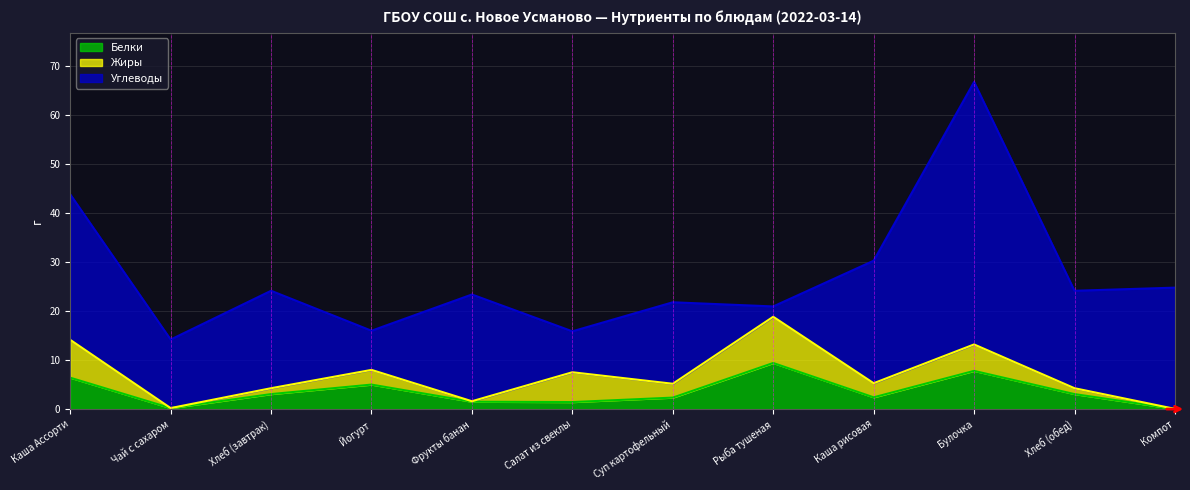

The value of Белки at Фрукты банан is 2.2. True or false?

False